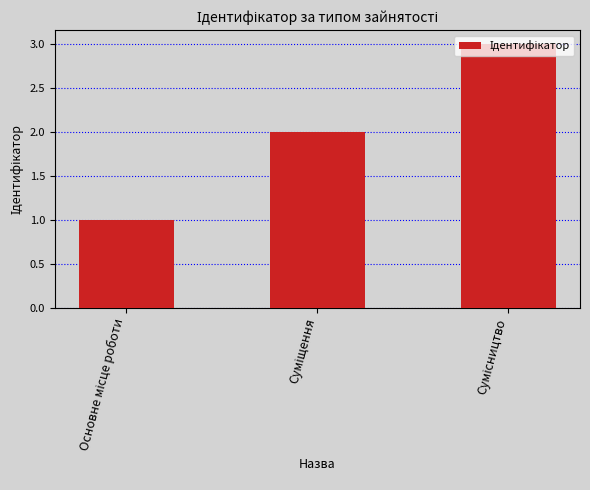

What is the sum of all values?

6